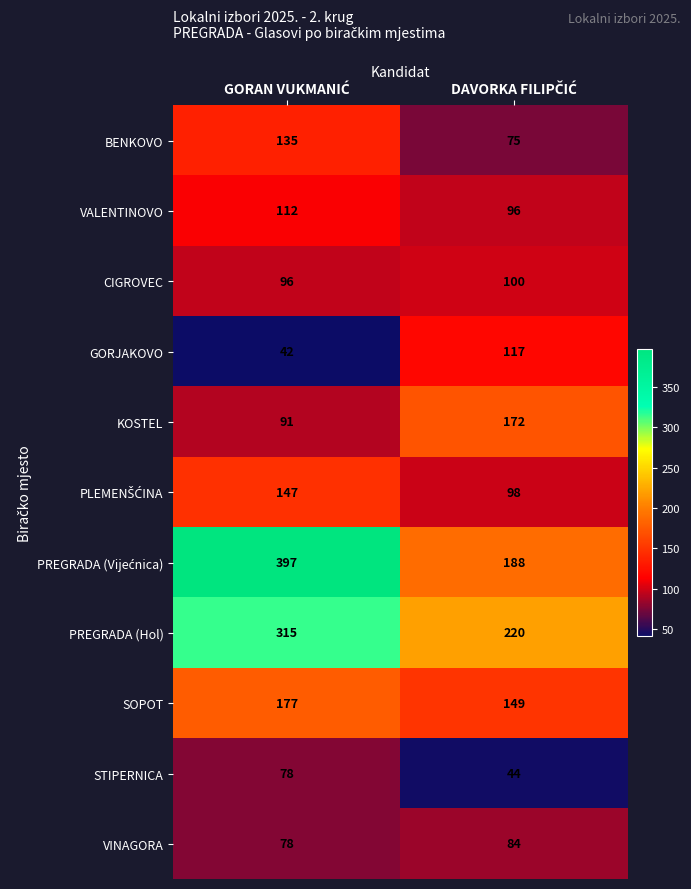

What is the smallest value displayed?

42